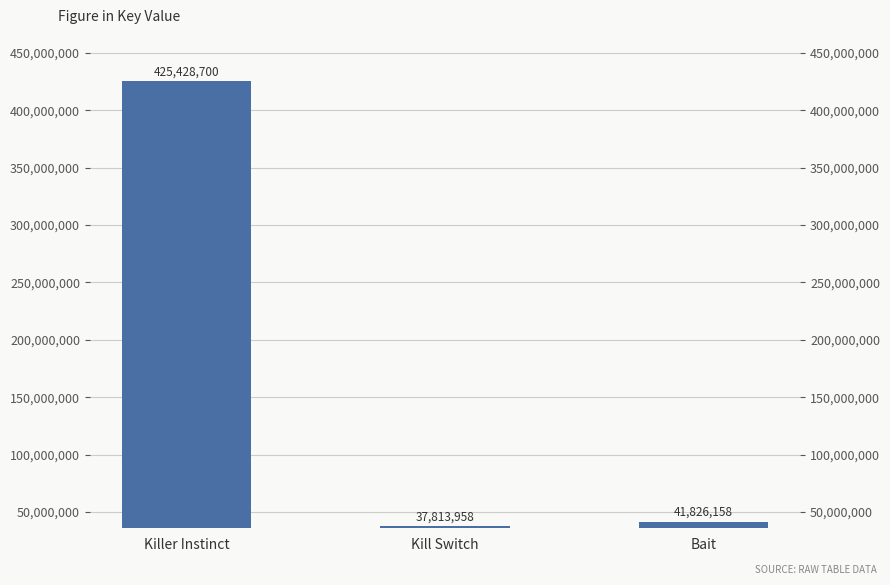

What is the label of the 3rd bar from the left?

Bait